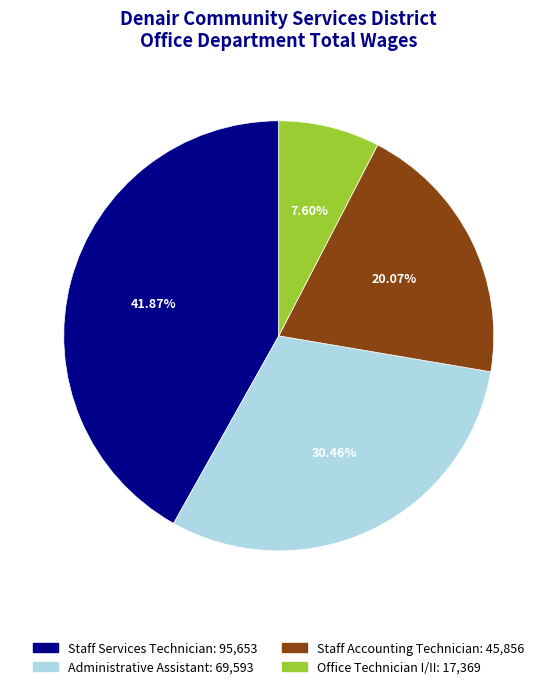

Do Office Technician I/II and Staff Services Technician together represent more than half of the pie?

No